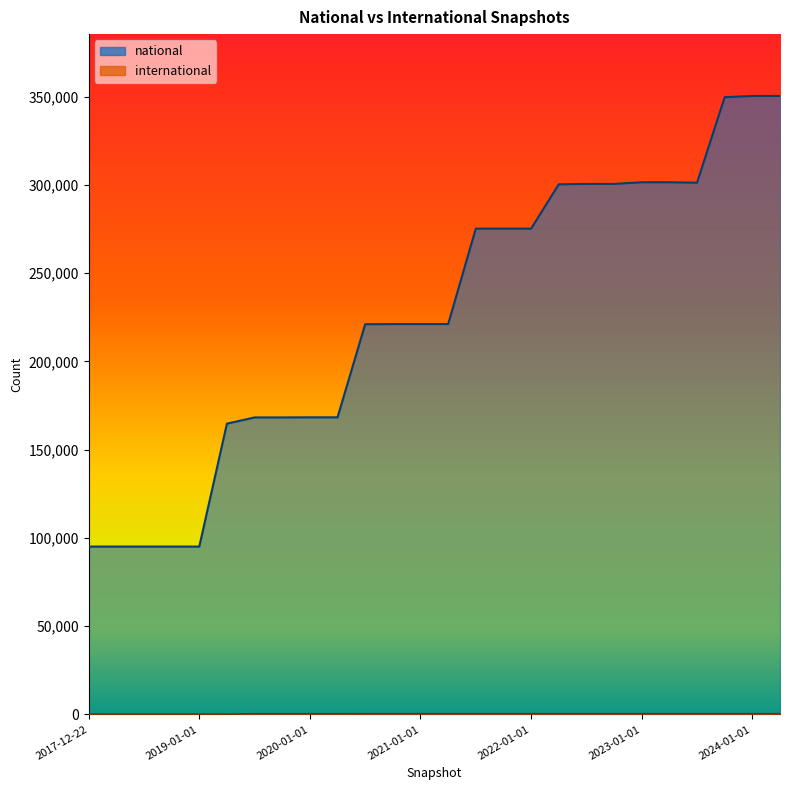

Rank the categories by national value from lowest to highest.

2017-12-22, 2018-04-09, 2018-07-11, 2018-09-28, 2019-01-01, 2019-04-06, 2019-07-01, 2019-10-09, 2020-01-01, 2020-04-01, 2020-07-01, 2020-10-01, 2021-01-01, 2021-04-01, 2021-07-01, 2021-10-01, 2022-01-01, 2022-04-01, 2022-07-01, 2022-10-01, 2023-07-01, 2023-01-01, 2023-04-01, 2023-10-01, 2024-01-01, 2024-04-01